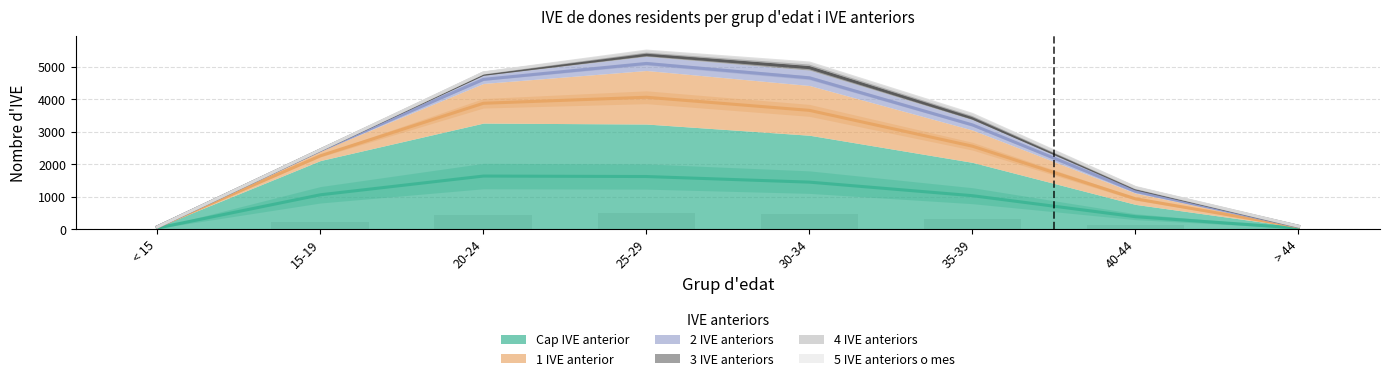

Between 15-19 and 25-29, which series saw the biggest shift?

1 IVE anterior